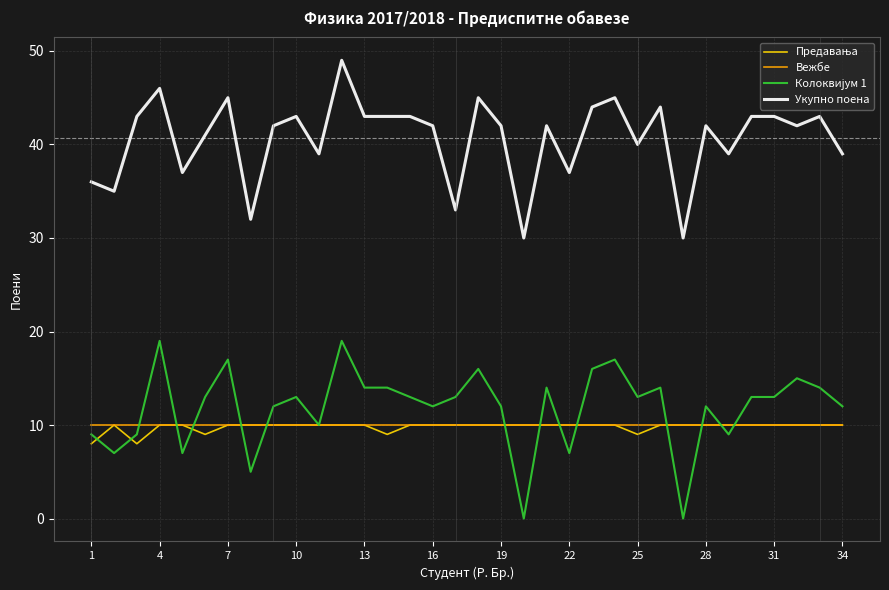

True or false: Укупно поена and Вежбе cross at least once.

False